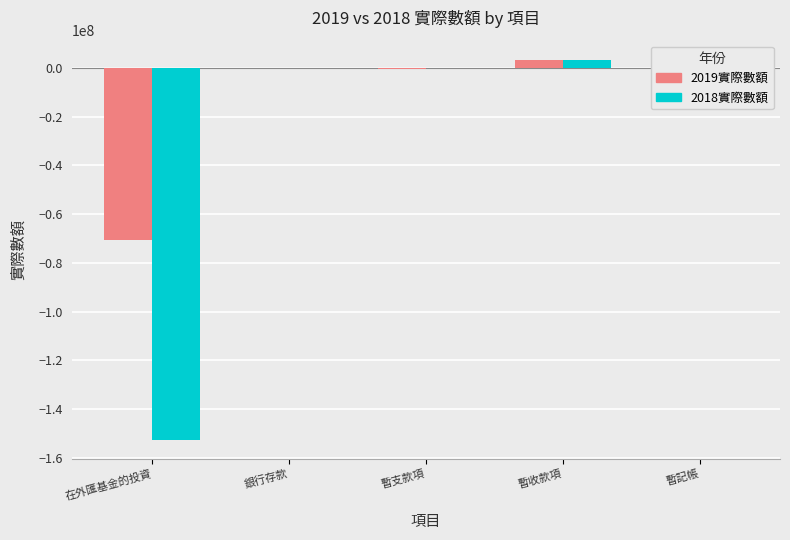

At which category is the sum across all series the highest?

暫收款項